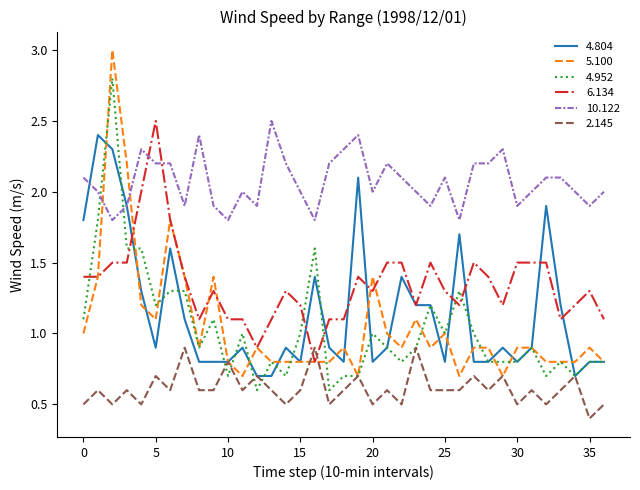

Which series has the largest total across all categories?

10.122